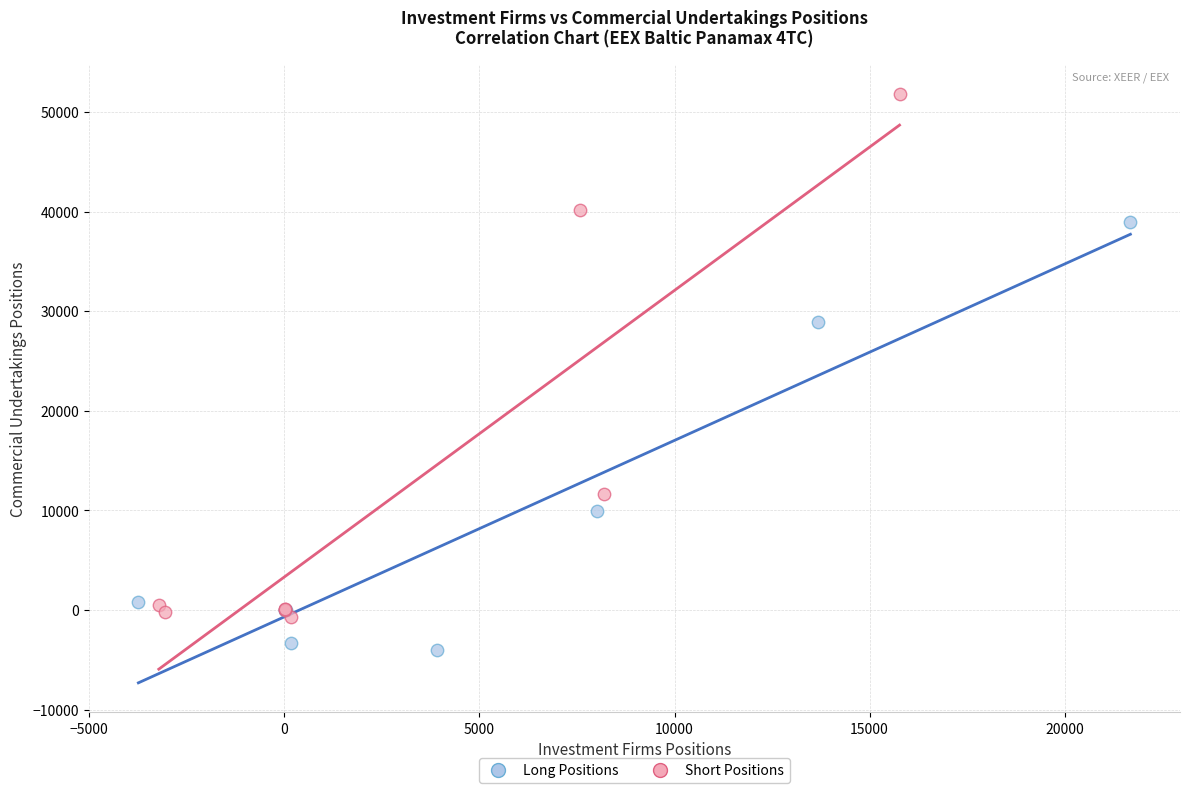

Which series contains the highest Y value?

Short Positions